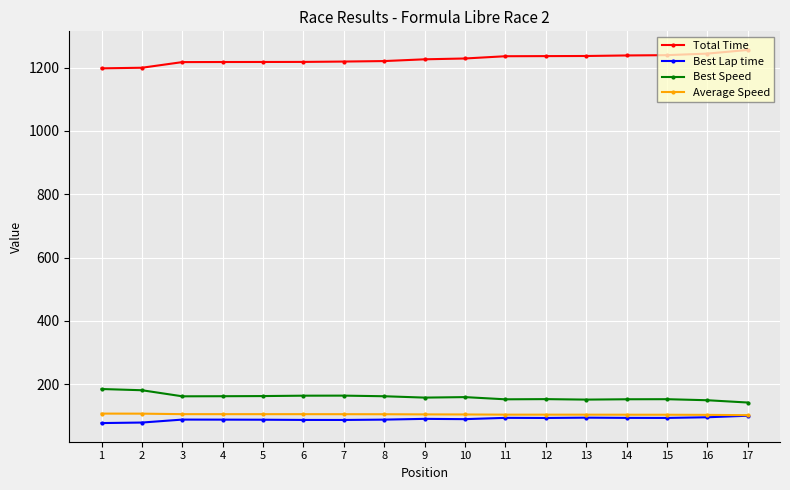

How many distinct data groups are displayed?

4